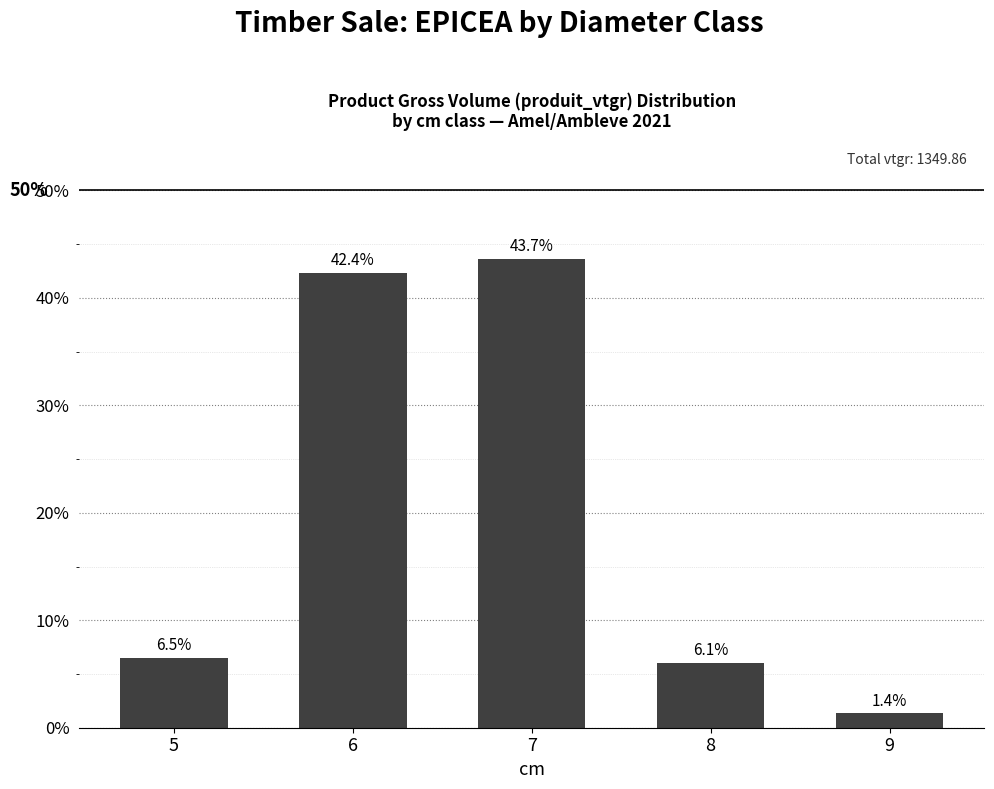

Are the bars horizontal?

No